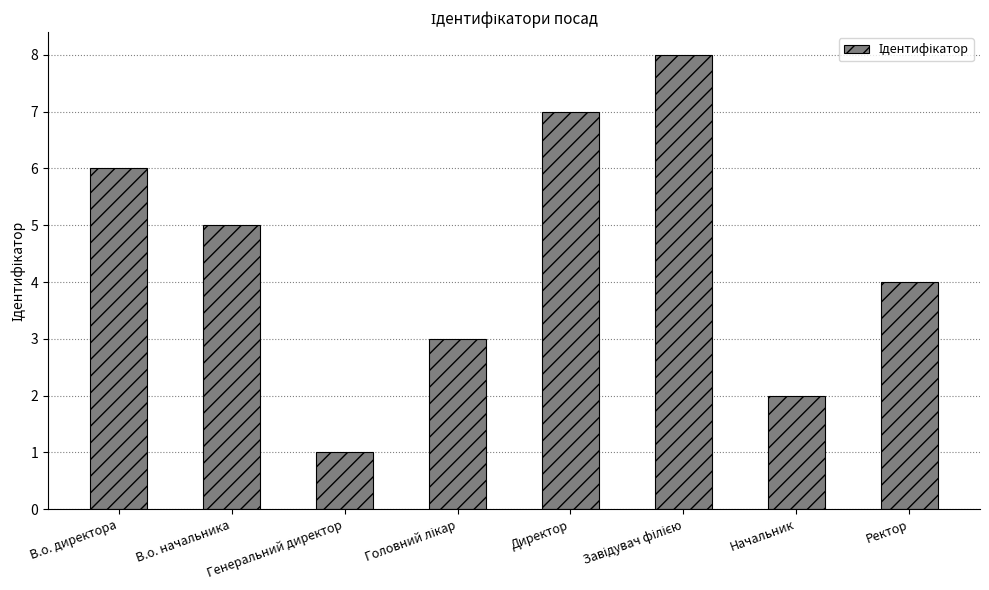

Which has a higher value, В.о. начальника or В.о. директора?

В.о. директора